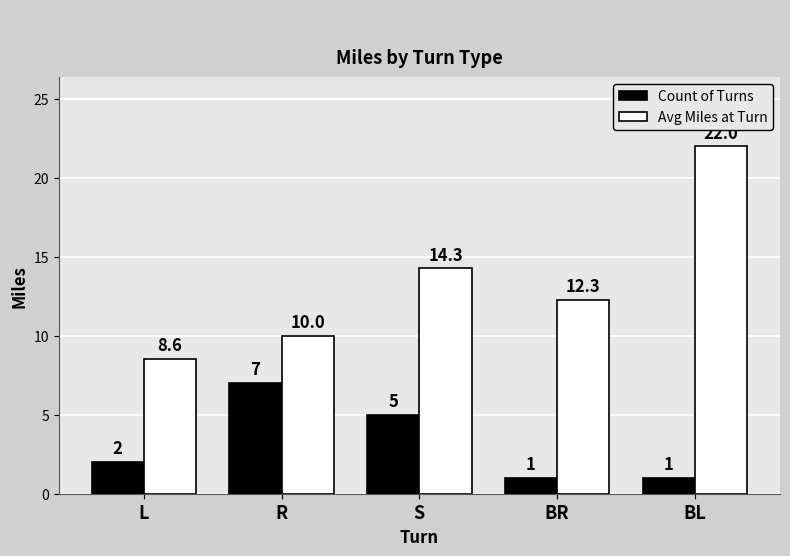

Are the bars grouped side by side (vs. stacked)?

Yes